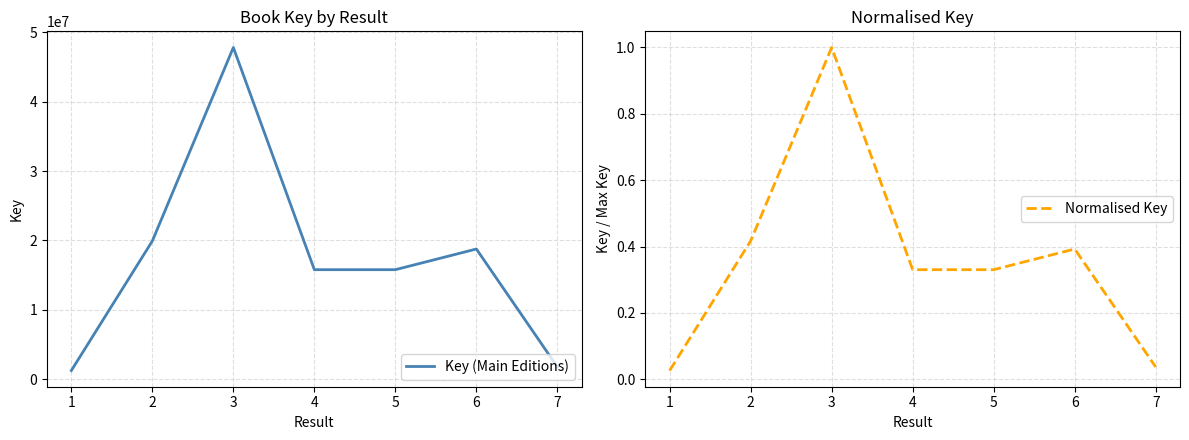

What are all the series names shown in the legend?

Key (Main Editions), Normalised Key